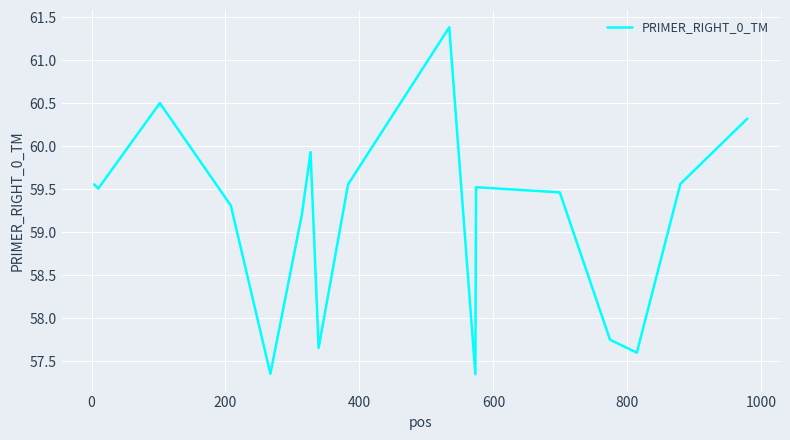

What is the difference between the maximum and minimum values?

4.0